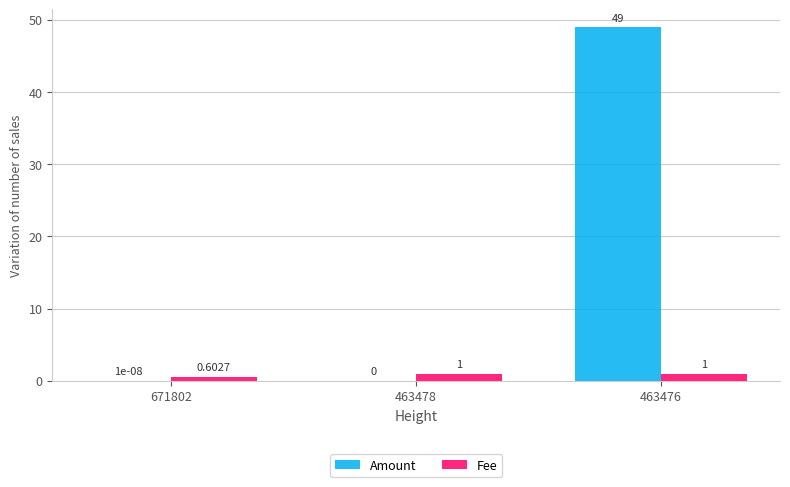

Between 463478 and 463476, which series saw the biggest shift?

Amount